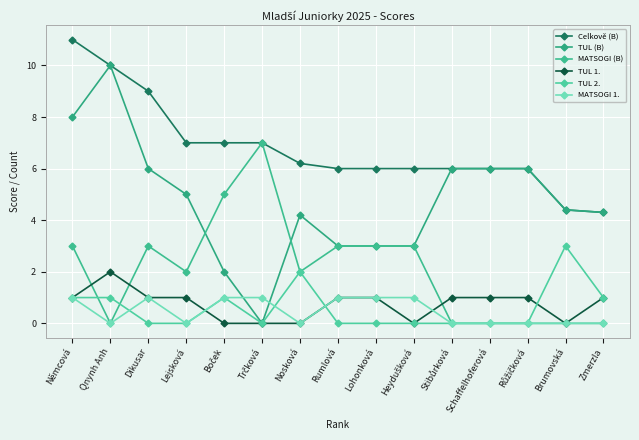

How many lines are shown in the chart?

6